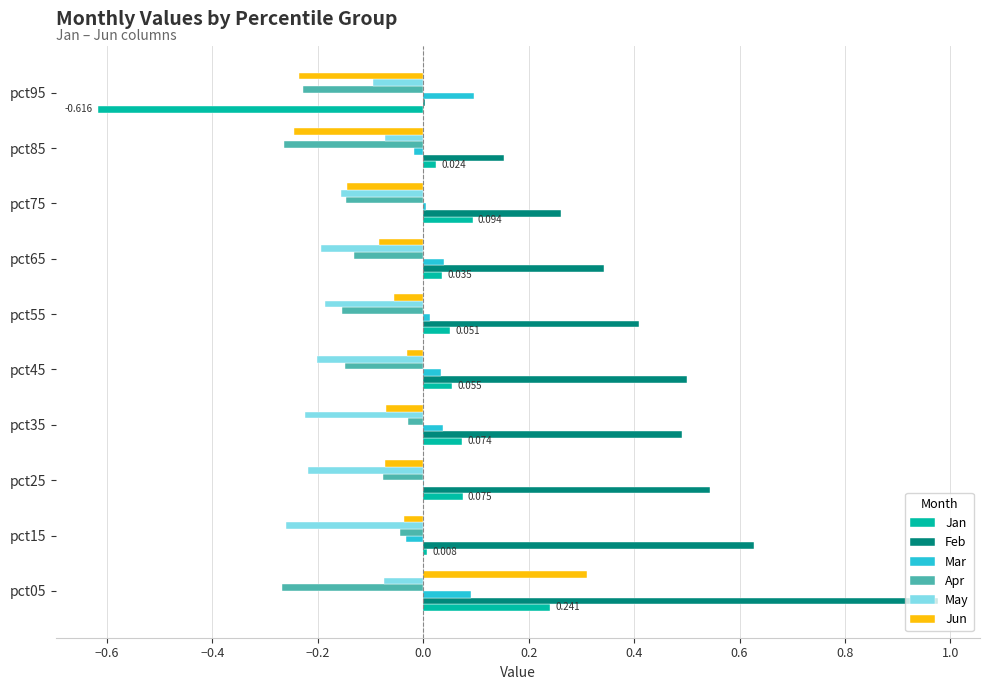

Is the value of May at pct95 greater than the value of Apr at pct15?

No